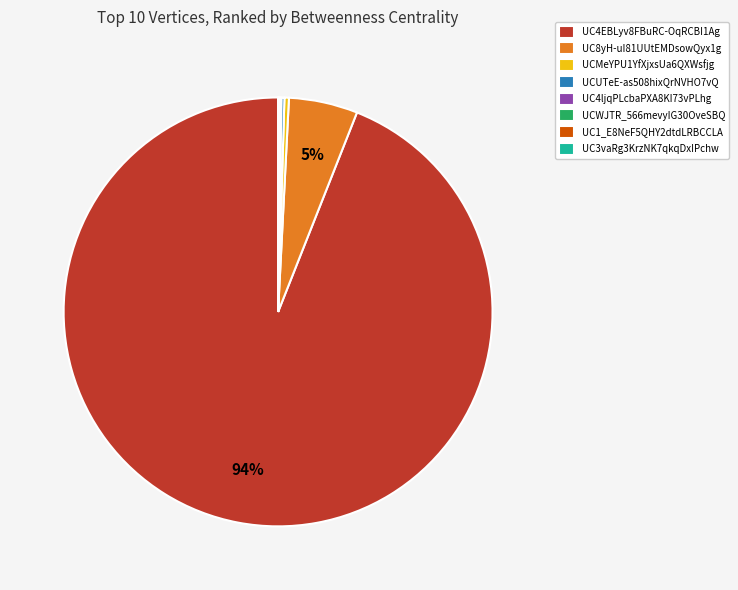

To the nearest percent, what is the average slice percentage?

12%